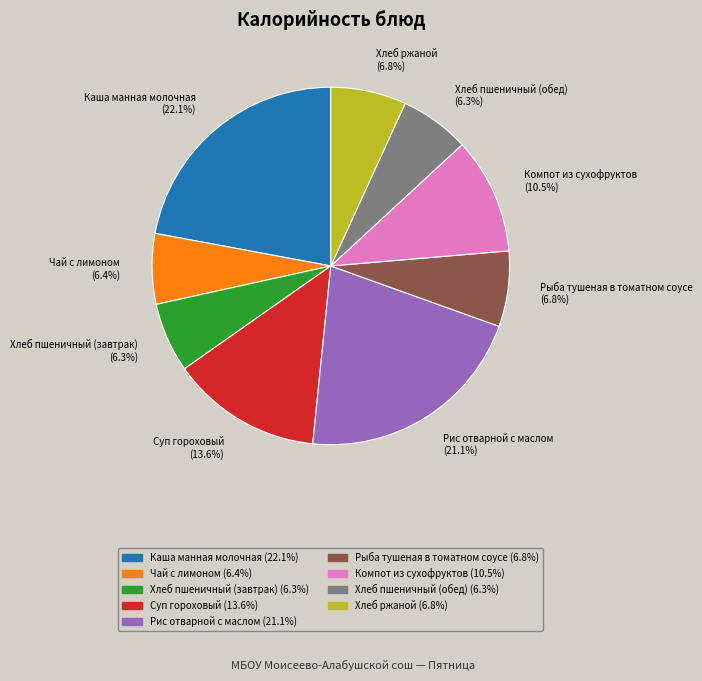

What is the ratio of the value at Каша манная молочная to the value at Суп гороховый?

1.6